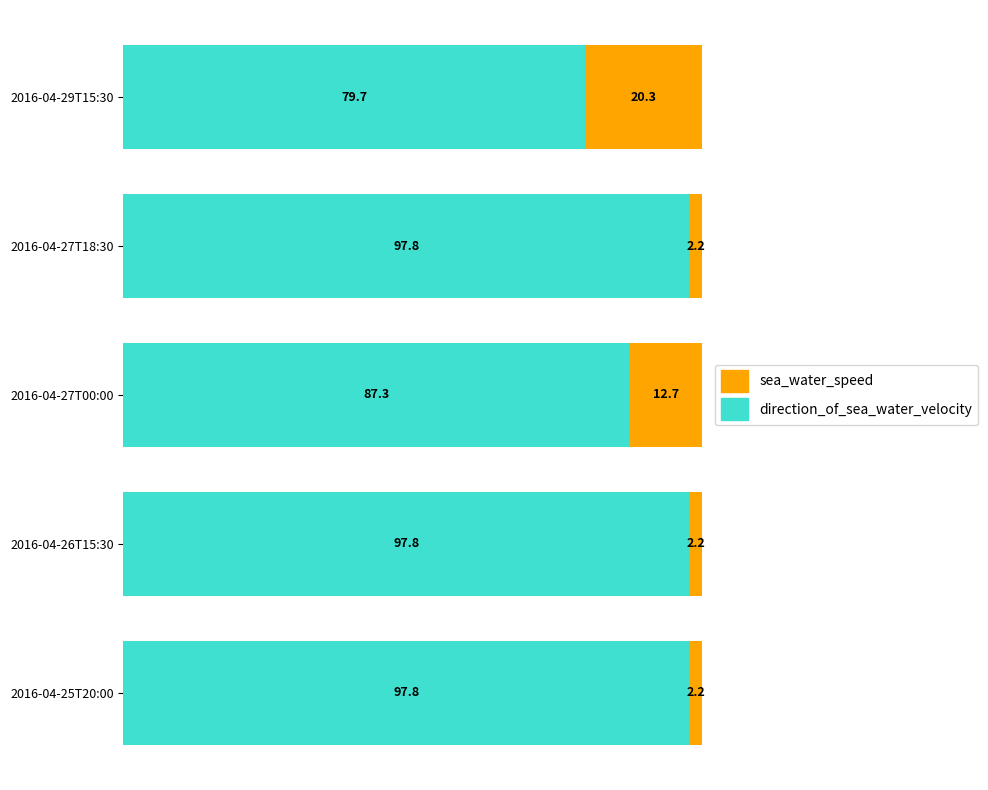

What is the highest value of the direction_of_sea_water_velocity series?

97.8